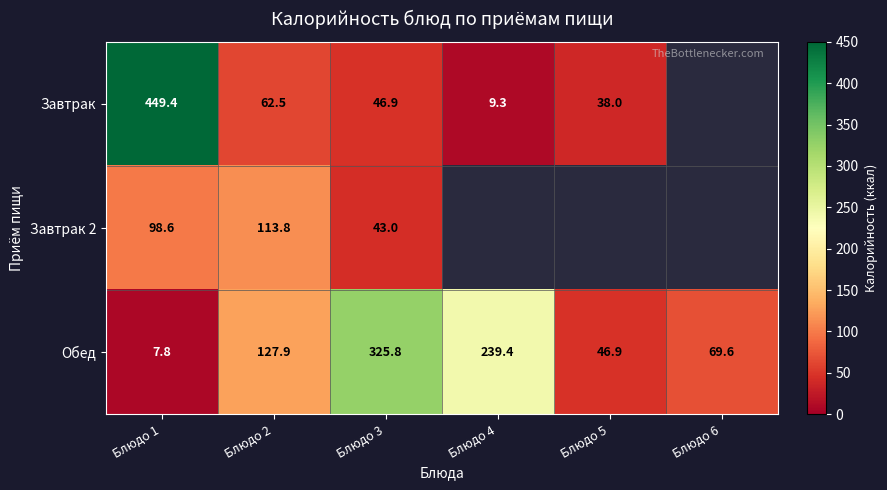

How many data points in Обед are above 127?

3